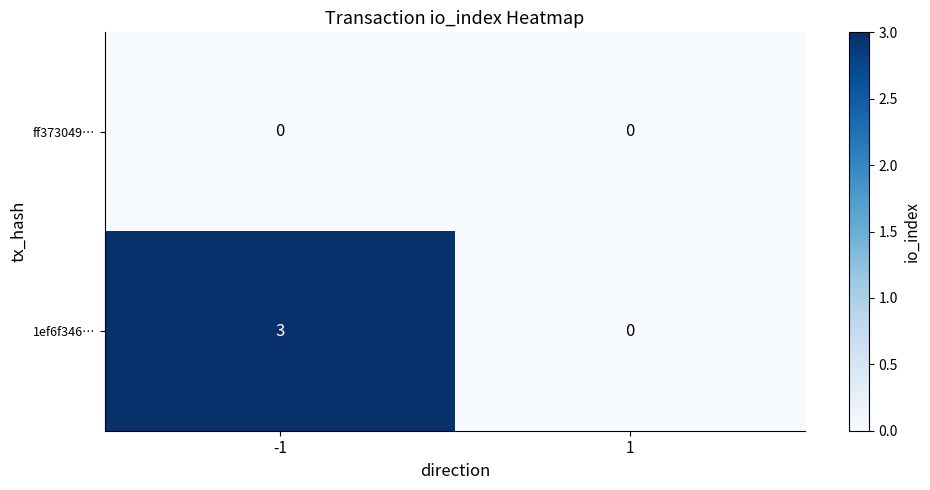

Reading left to right, extract all data points from this chart.

ff373049…: -1=0	1=0
1ef6f346…: -1=3	1=0